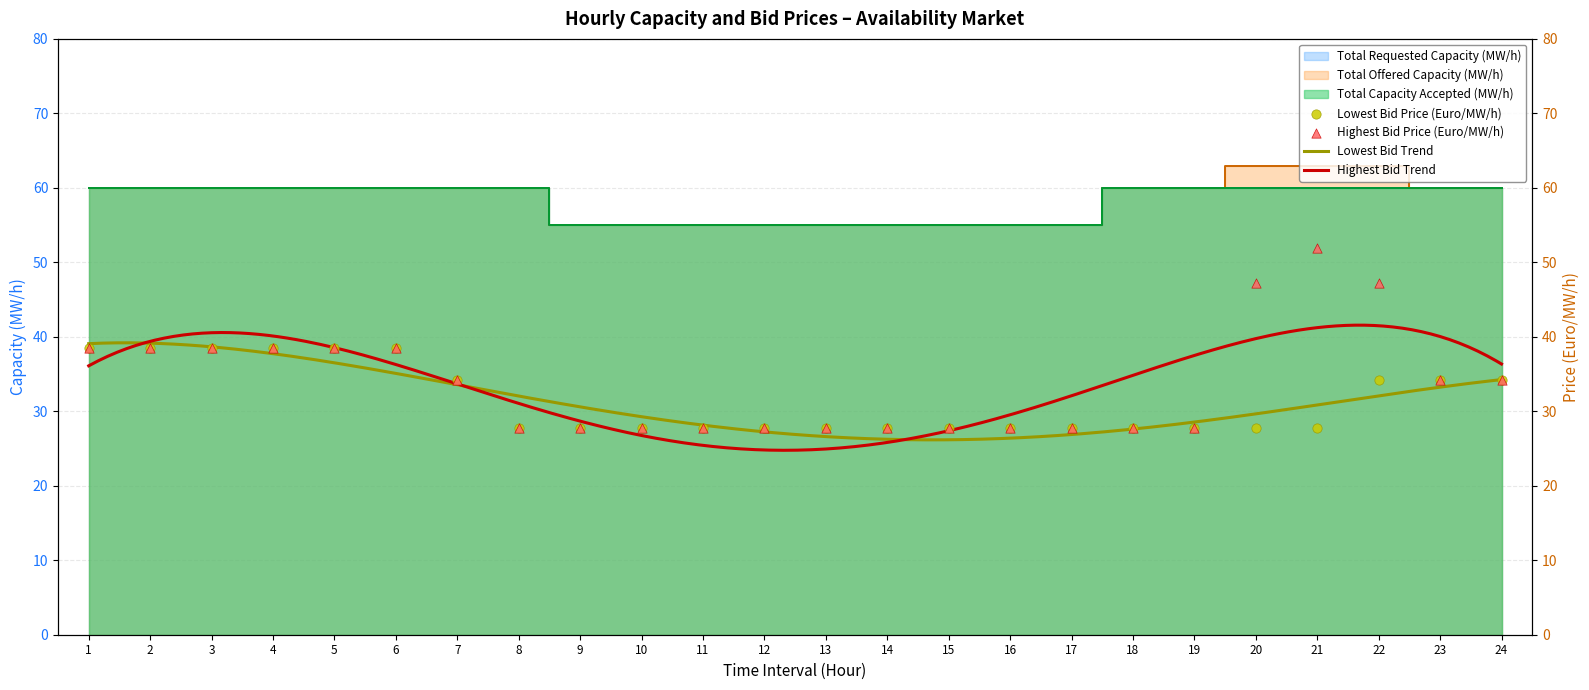

Which series has the largest total across all categories?

Total Offered Capacity (MW/h)